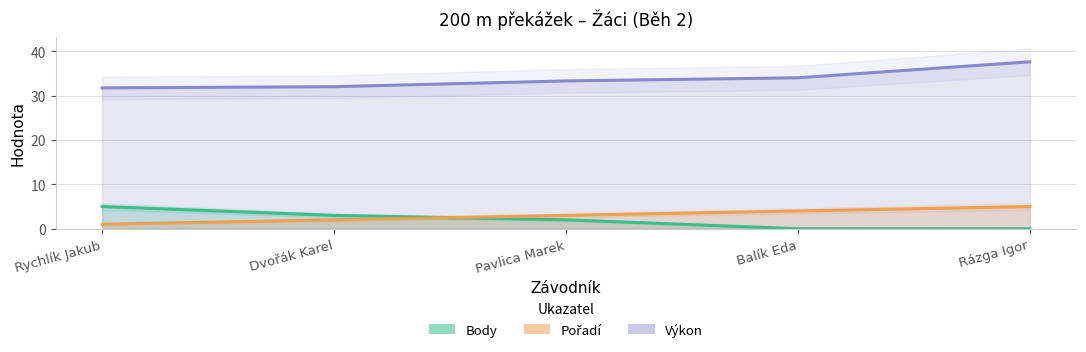

What is the label of the 2nd point from the left?

Dvořák Karel